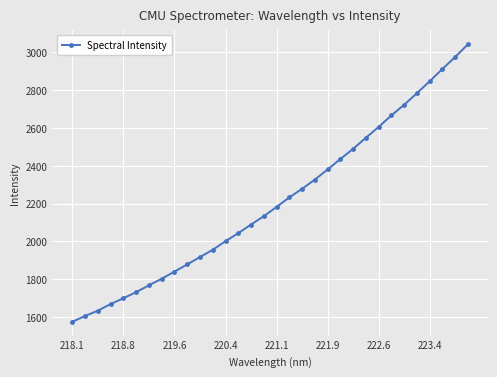

What is the minimum value shown in the chart?

1573.8